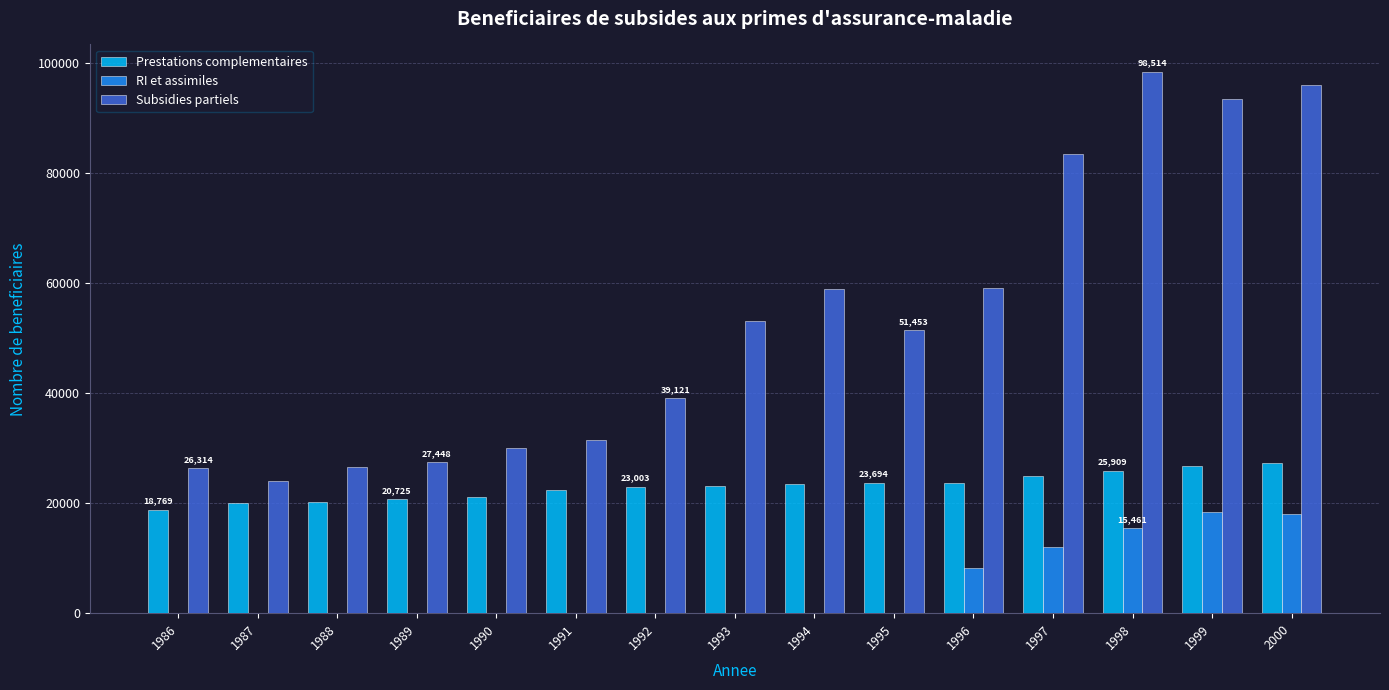

The Prestations complementaires series shows 28362 at 1986. True or false?

False